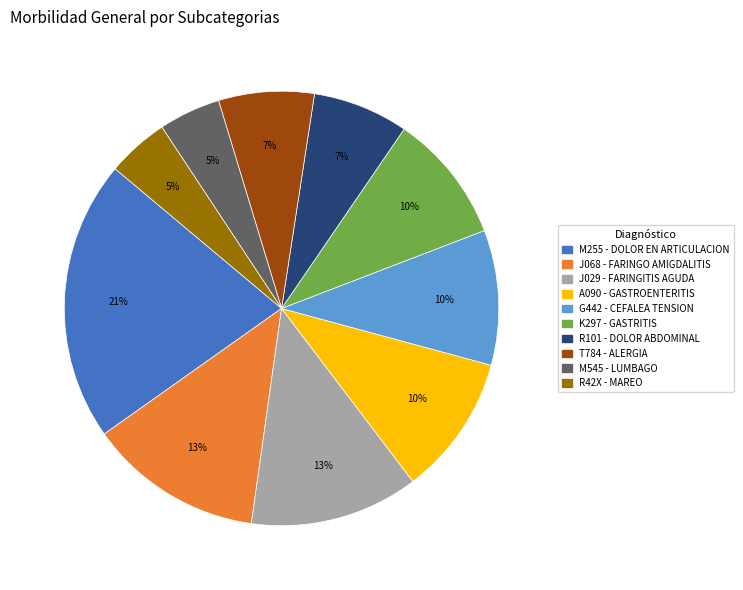

How many slices are in this pie chart?

10